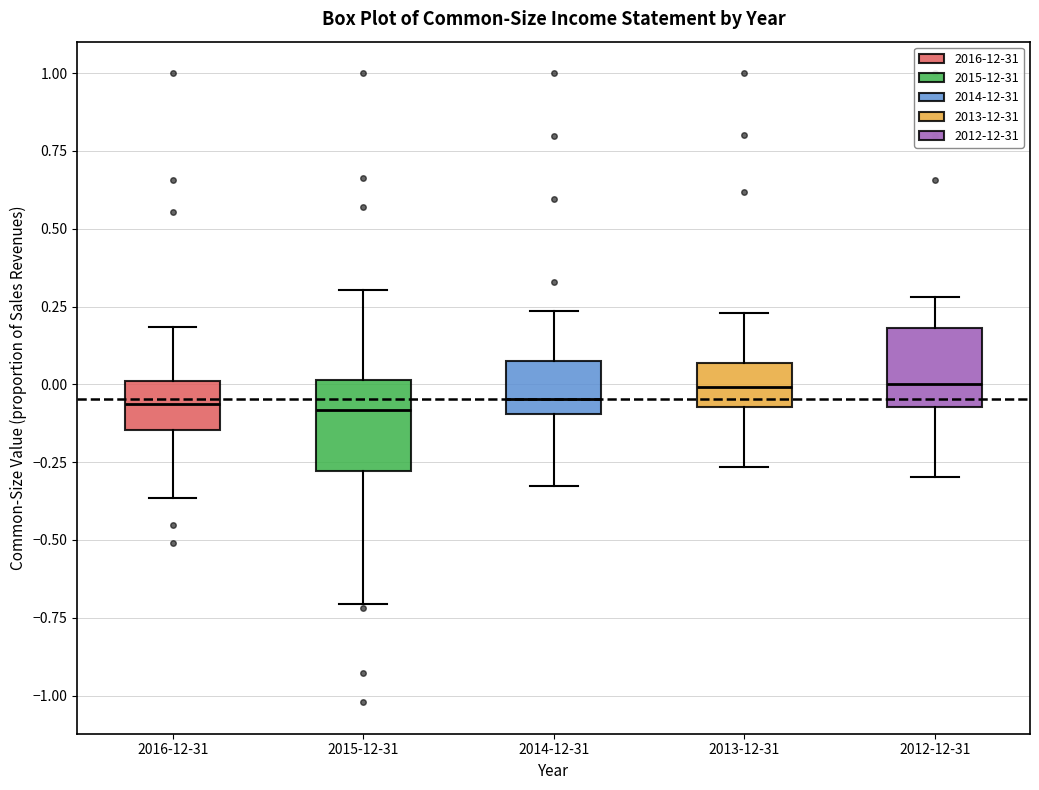

Reading left to right, transcribe this box plot: for each box, give where its median line is, the range the box spans, and where its two whiskers end, as read against the y-axis. The values are not printed on the chart, so give them approximately, as read against the axis.

2016-12-31: median -0.05, box -0.15 to 0.00, whiskers -0.35 to 0.20
2015-12-31: median -0.10, box -0.30 to 0.00, whiskers -0.70 to 0.30
2014-12-31: median -0.05, box -0.10 to 0.05, whiskers -0.35 to 0.25
2013-12-31: median 0.00, box -0.05 to 0.05, whiskers -0.25 to 0.25
2012-12-31: median 0.00, box -0.05 to 0.20, whiskers -0.30 to 0.30